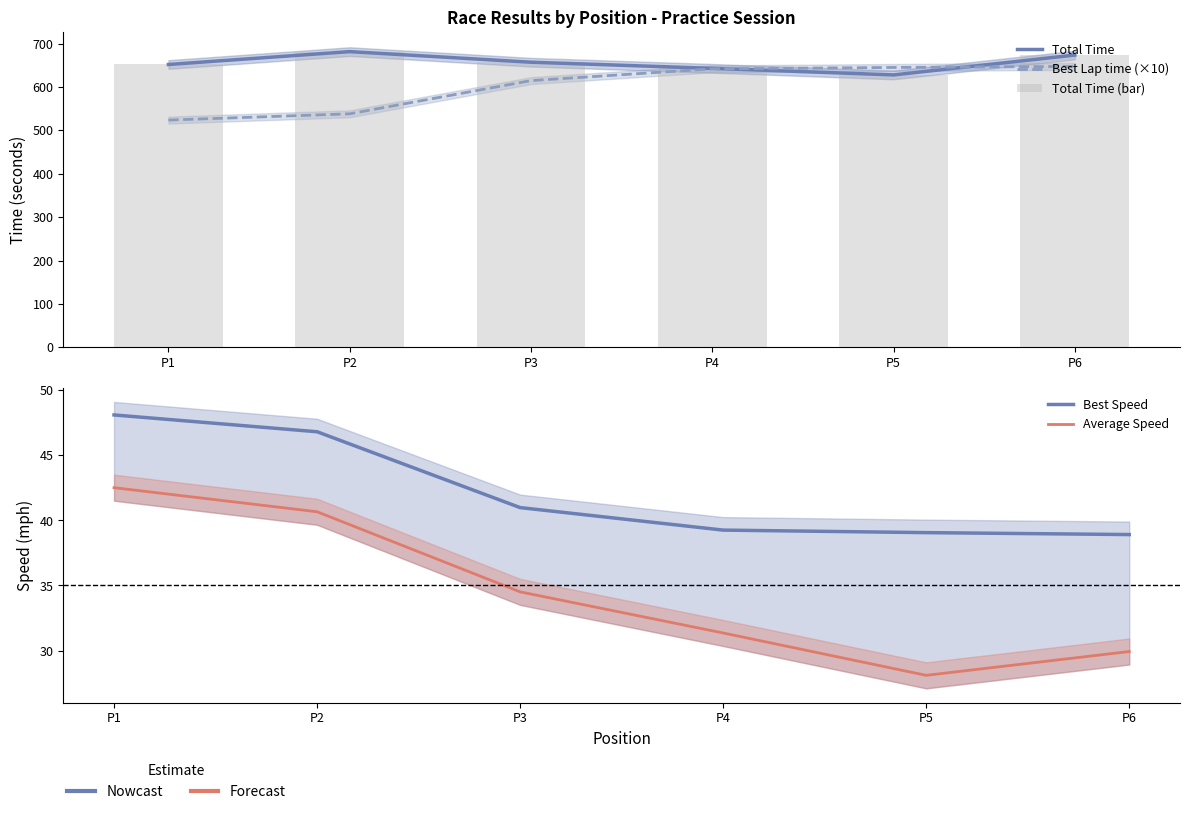

At which category is the sum across all series the highest?

P6